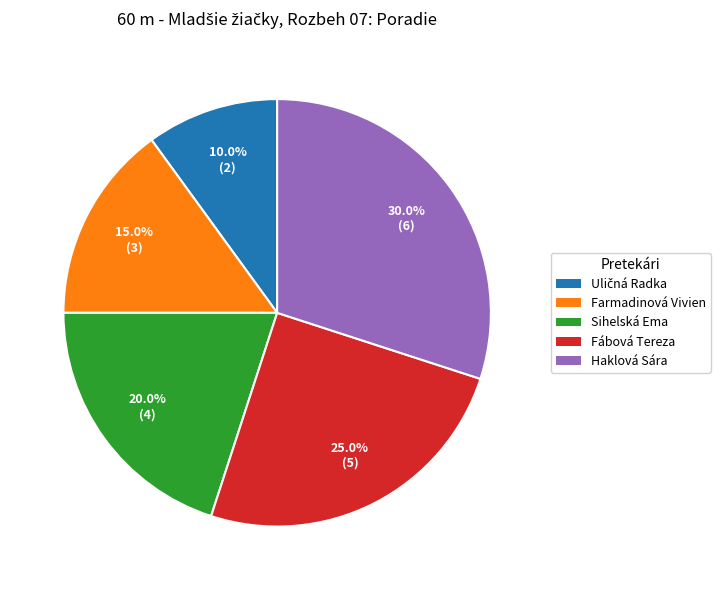

Approximately how many times larger is the value at Fábová Tereza compared to Haklová Sára?

0.8